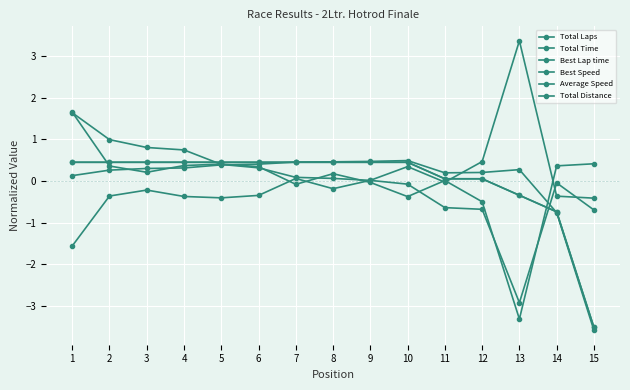

How many intersections are there between Best Speed and Total Distance?

2